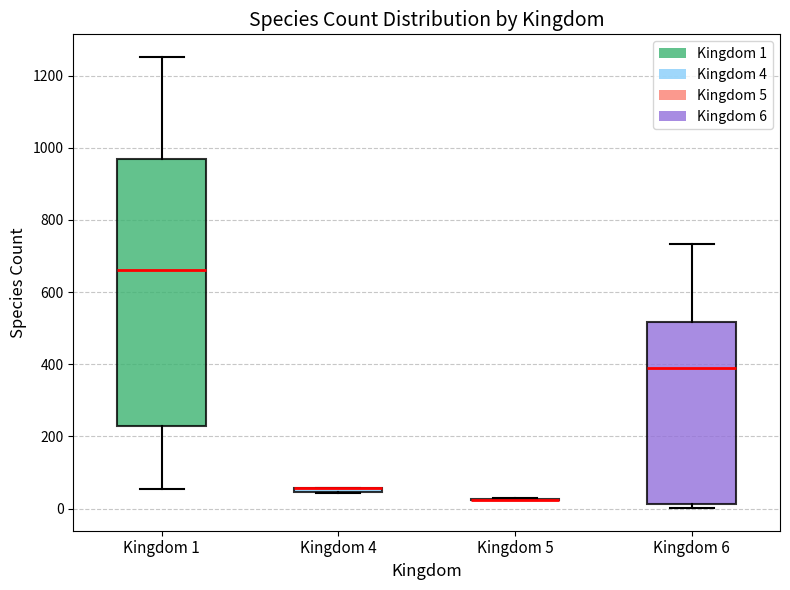

Which box is the tallest, from its lower edge to its upper edge?

Kingdom 1